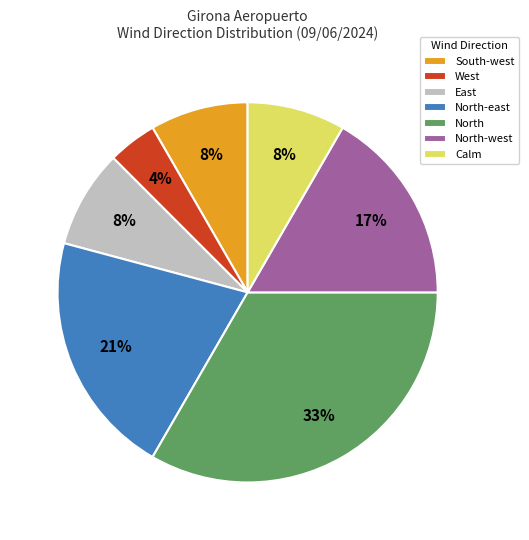

To the nearest percent, what is the average slice percentage?

14%